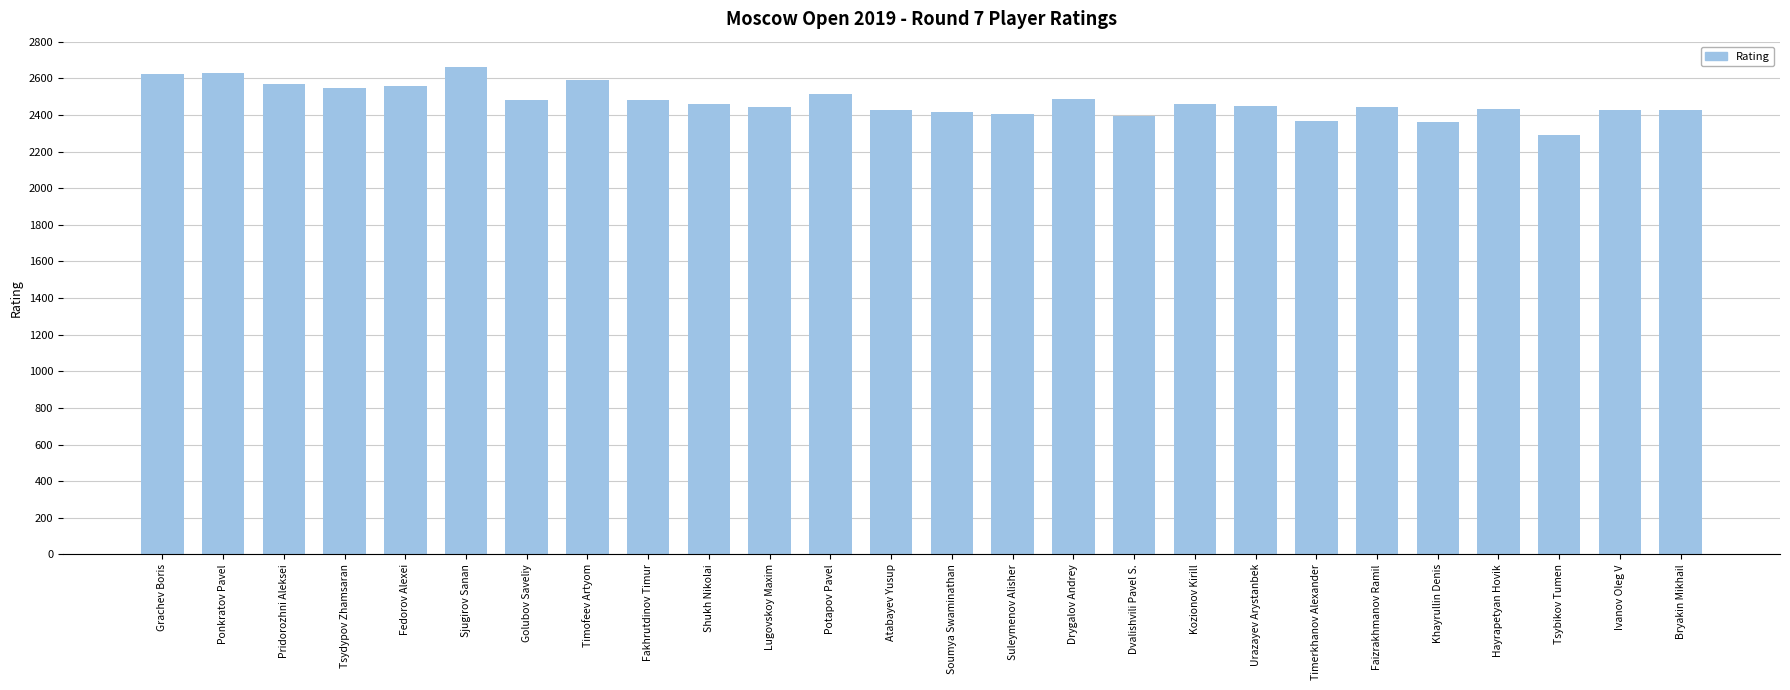

What is the label of the 3rd bar from the left?

Pridorozhni Aleksei